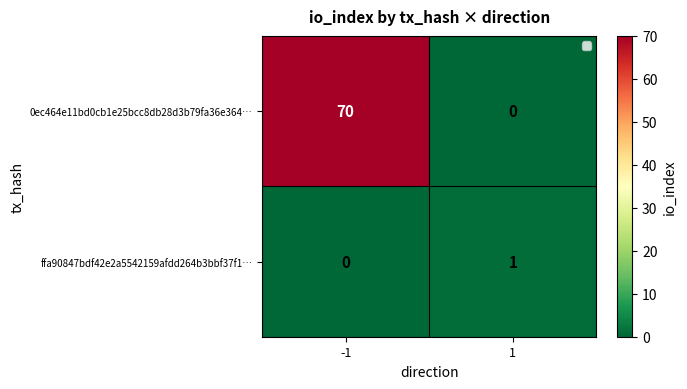

What is the spread (max minus min) of values at -1?

70